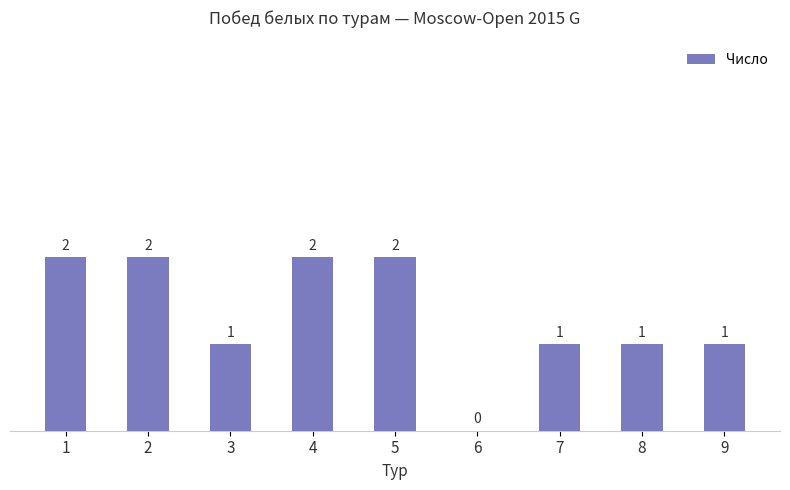

Is it true that the value at 1 is 3?

False